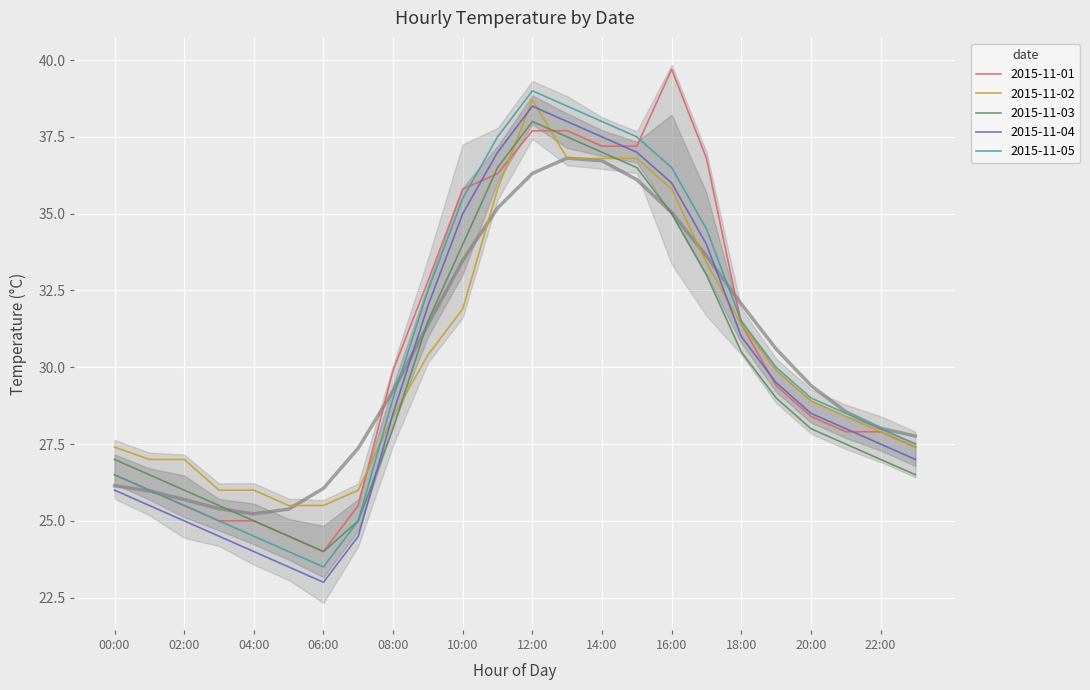

What is the highest value of the 2015-11-04 series?

38.5